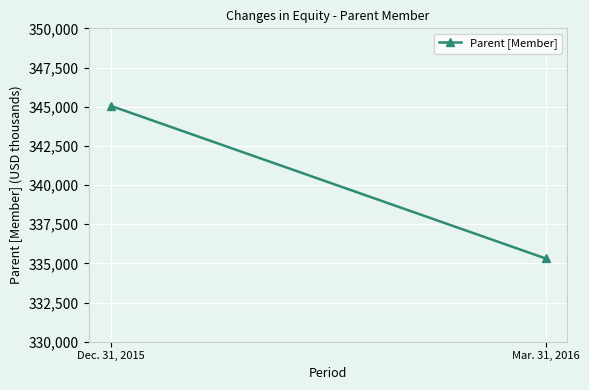

Rank the categories by value from highest to lowest.

Dec. 31, 2015, Mar. 31, 2016